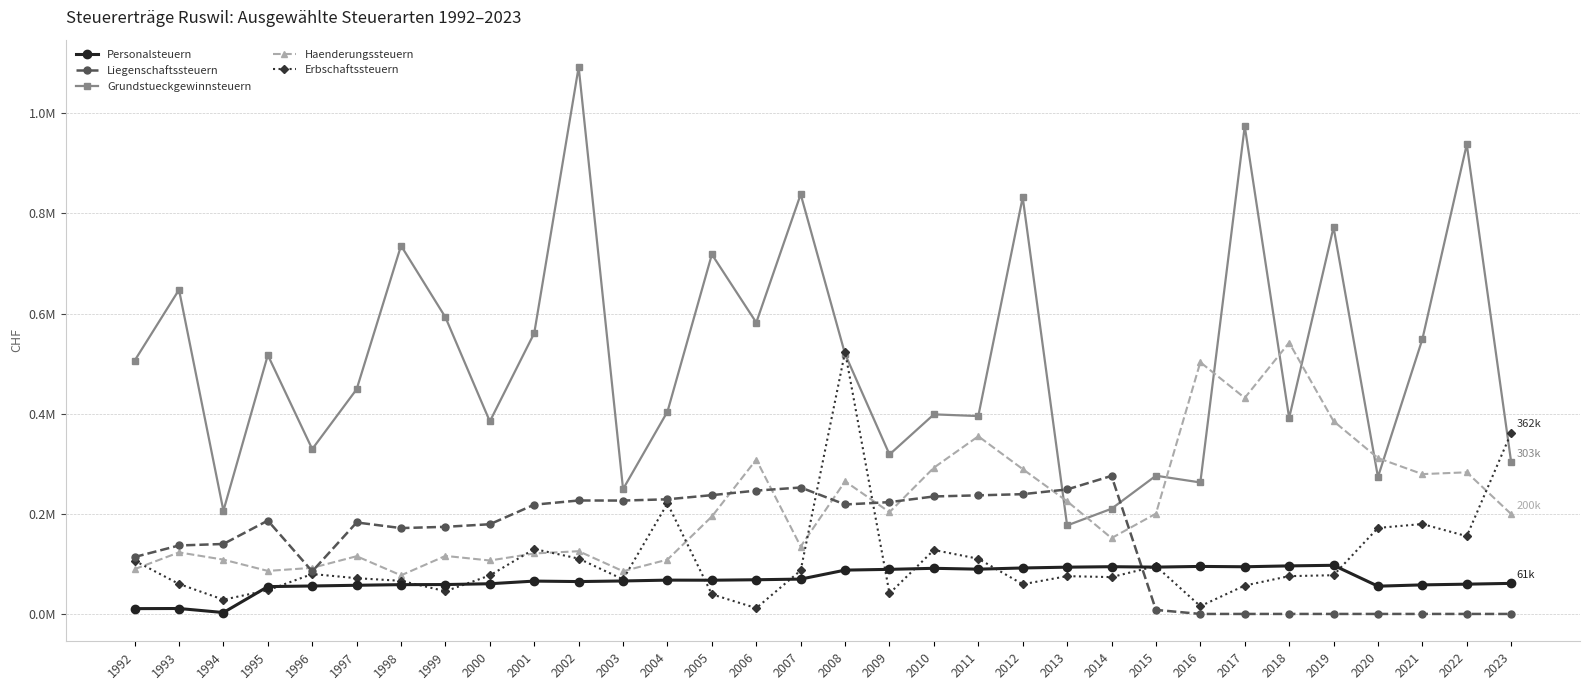

Which series has the widest spread of values?

Grundstueckgewinnsteuern